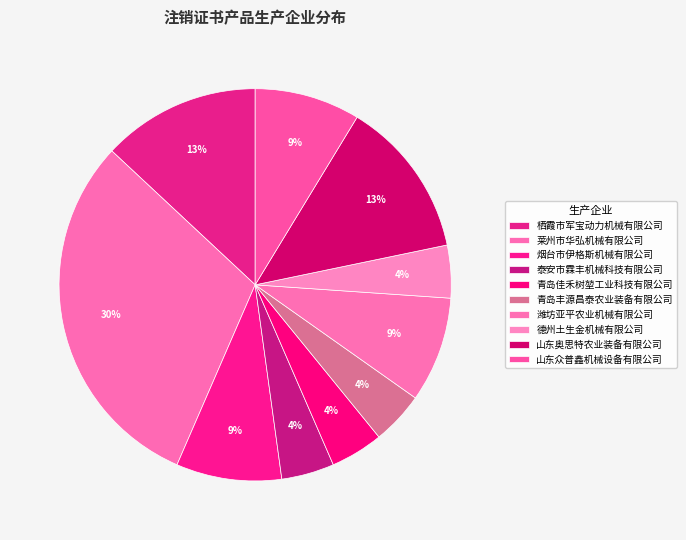

Does any single category account for the majority?

No